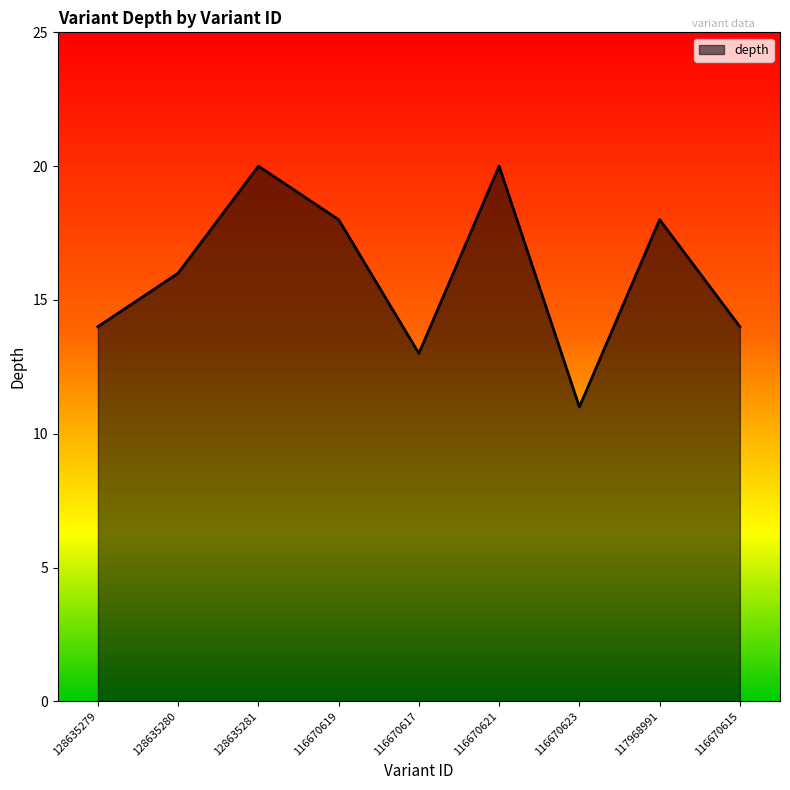

What position from the right is 128635279?

9